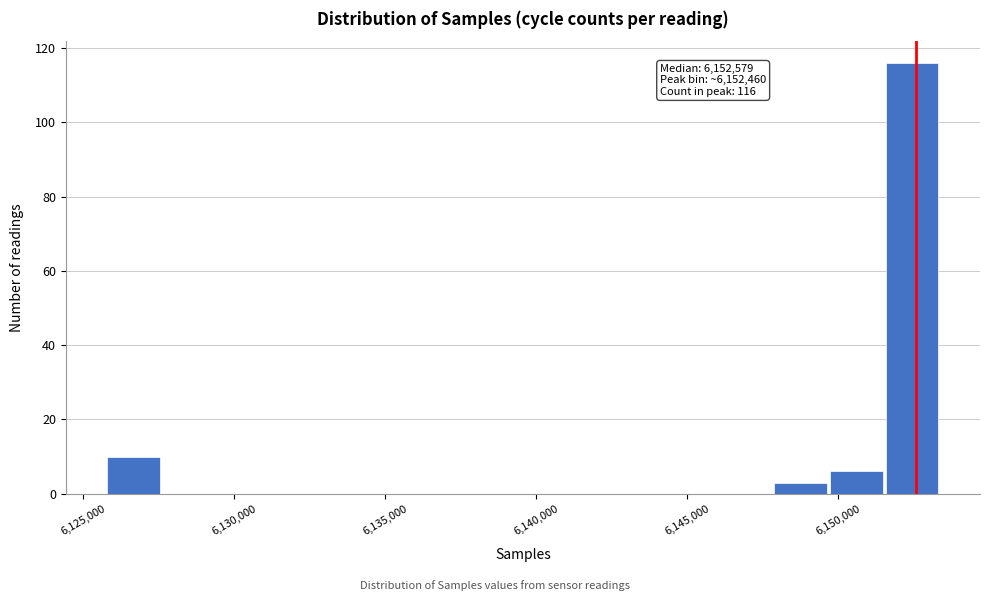

Around what value on the x-axis is the tallest bar? Give the approximate position of its centre, as read against the axis.

6152500